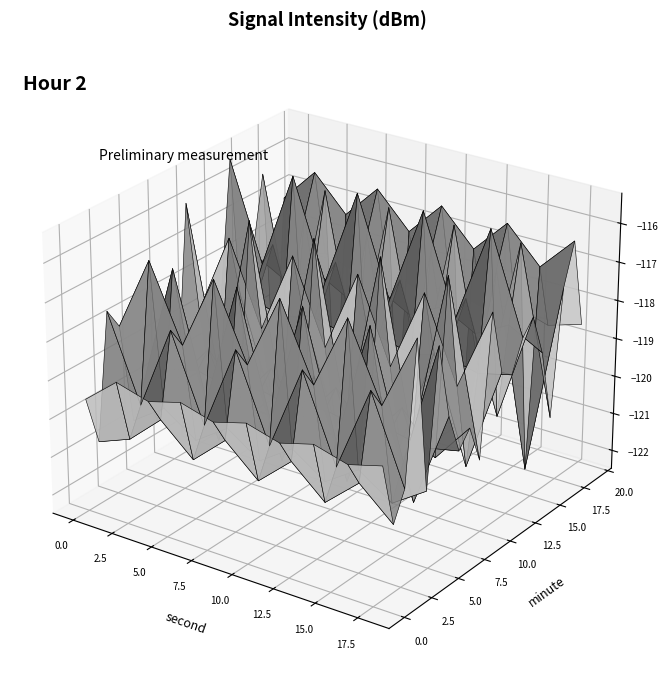

At which category does the chart reach its minimum across all series?

17